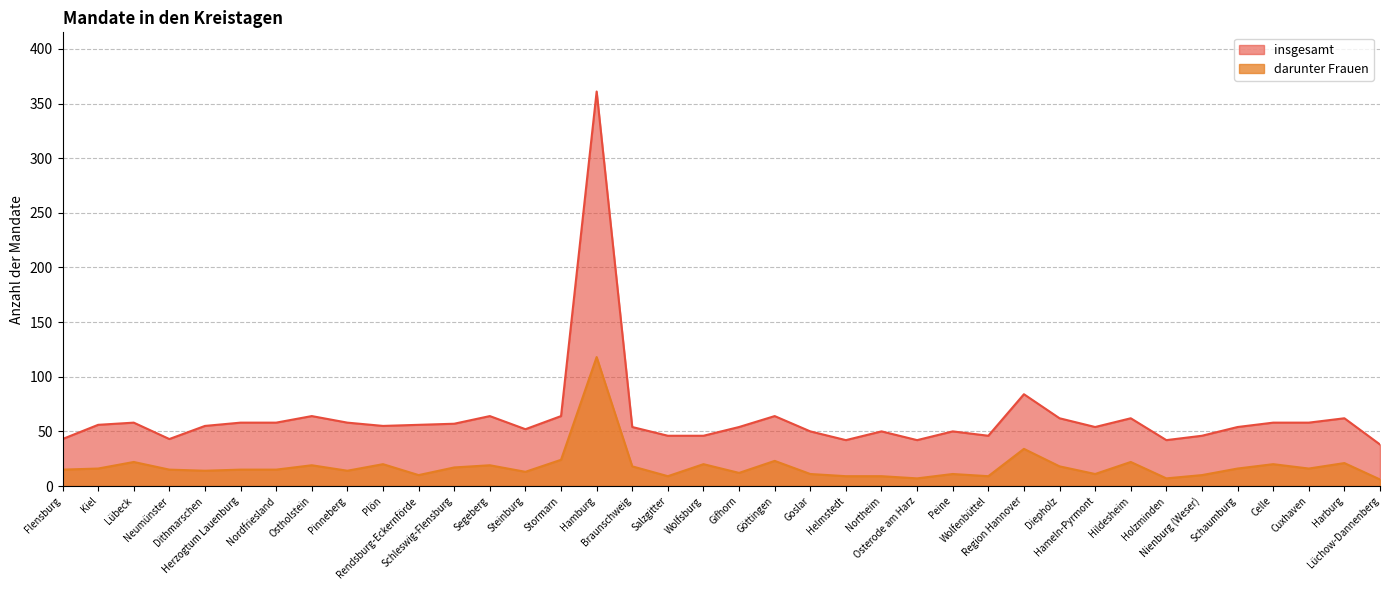

What is the total value across all series at Pinneberg?

72